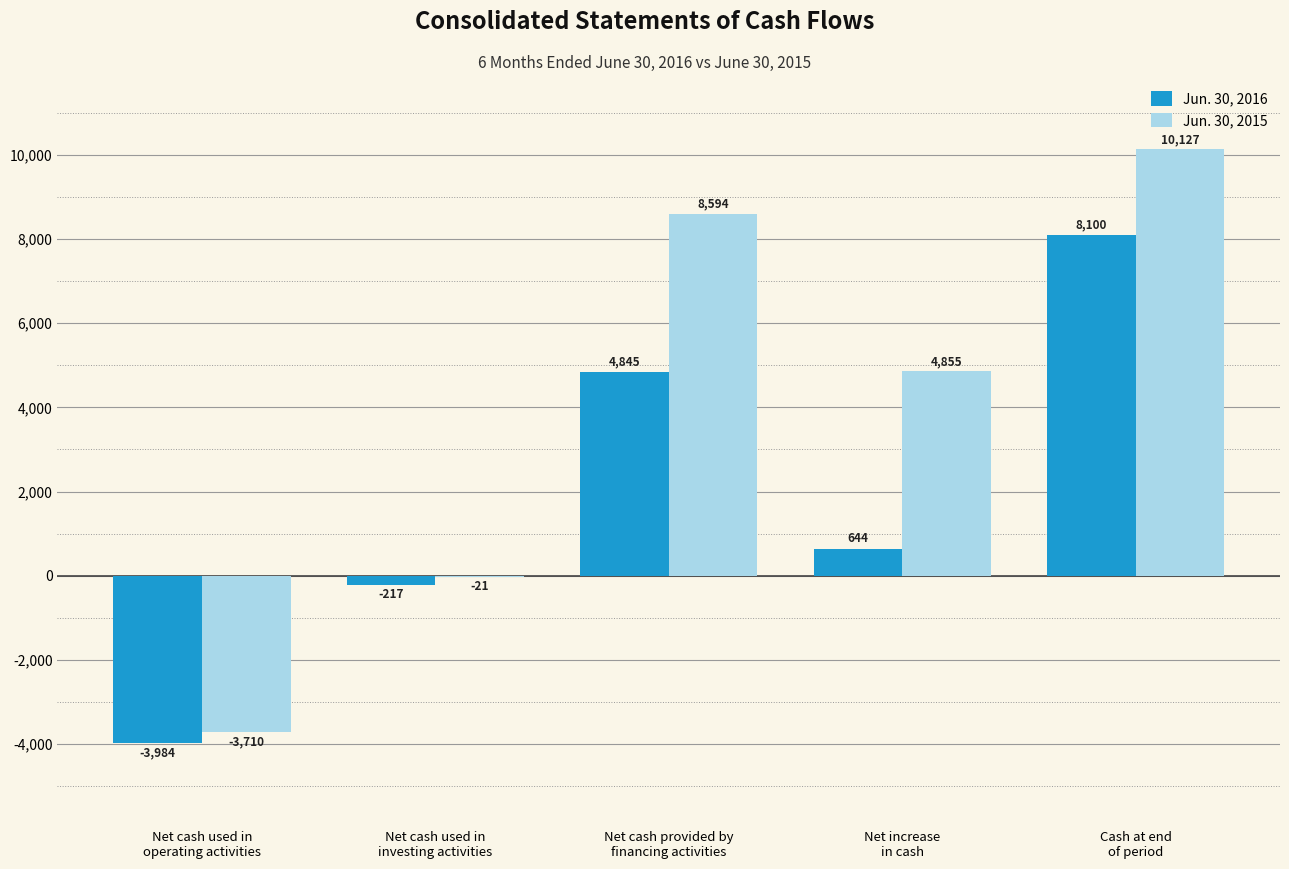

Which series has the largest total across all categories?

Jun. 30, 2015